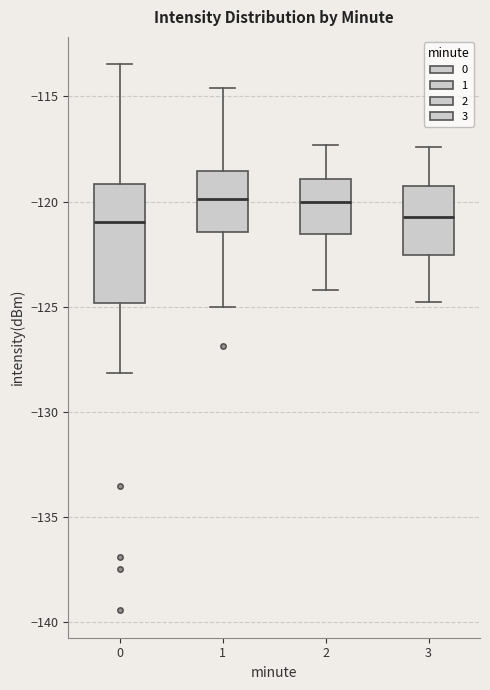

Where is the upper edge of the box at x = 3 on the y-axis? The values are not printed on the chart, so give them approximately, as read against the axis.

-119.5